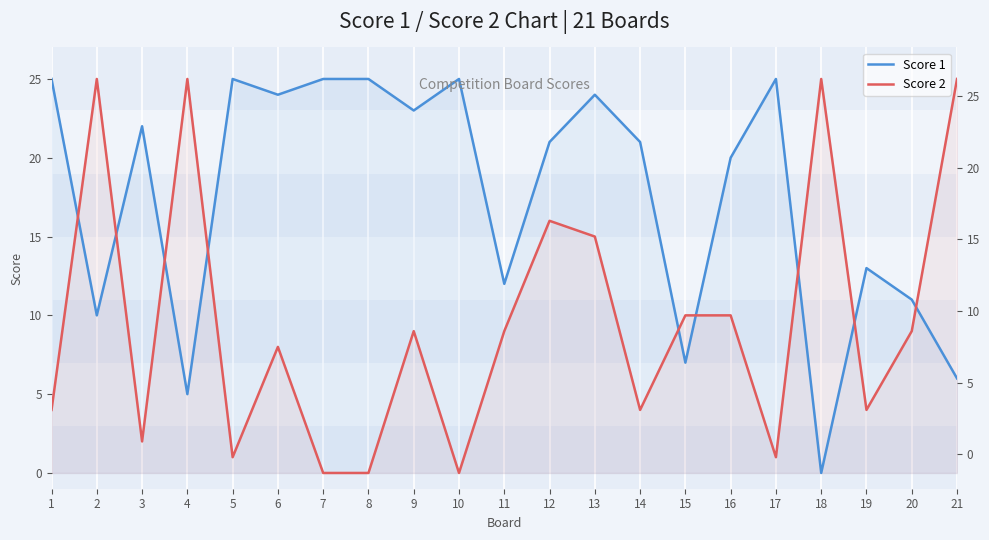

True or false: Score 1 has a value of 5 at 3.

False